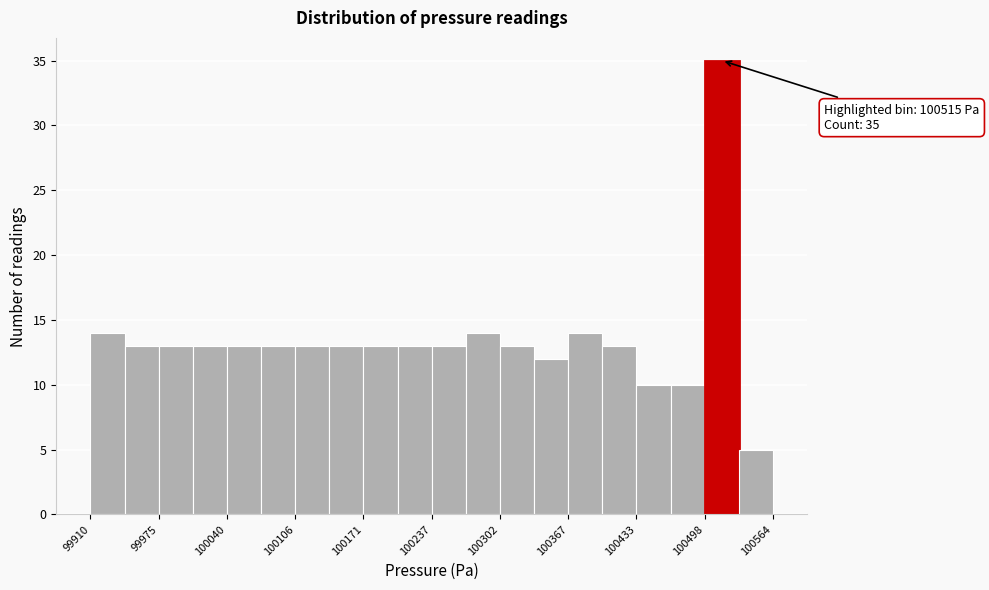

Read against the x-axis, roughly where is the centre of the tallest bar?

100520